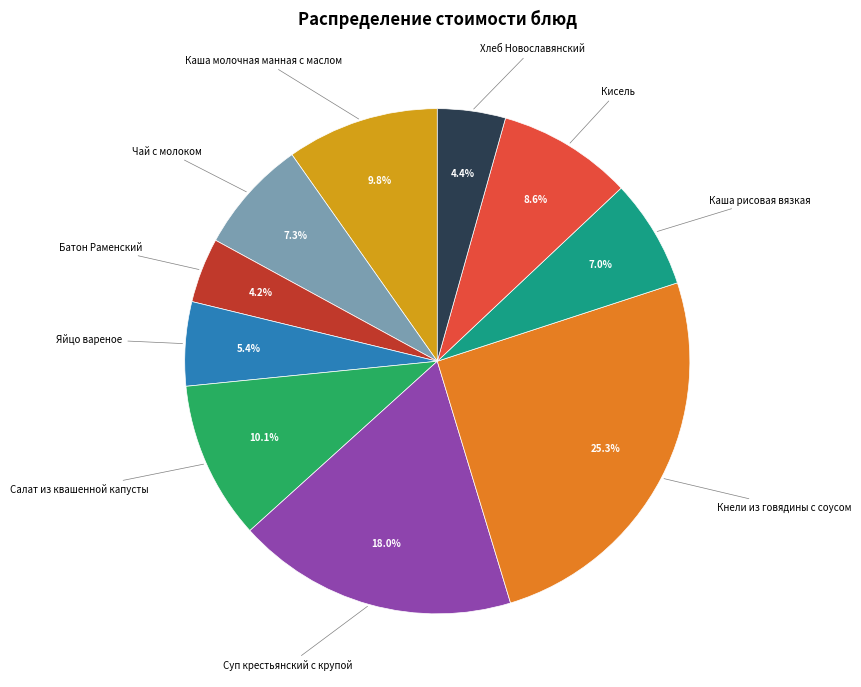

Does any single category account for the majority?

No